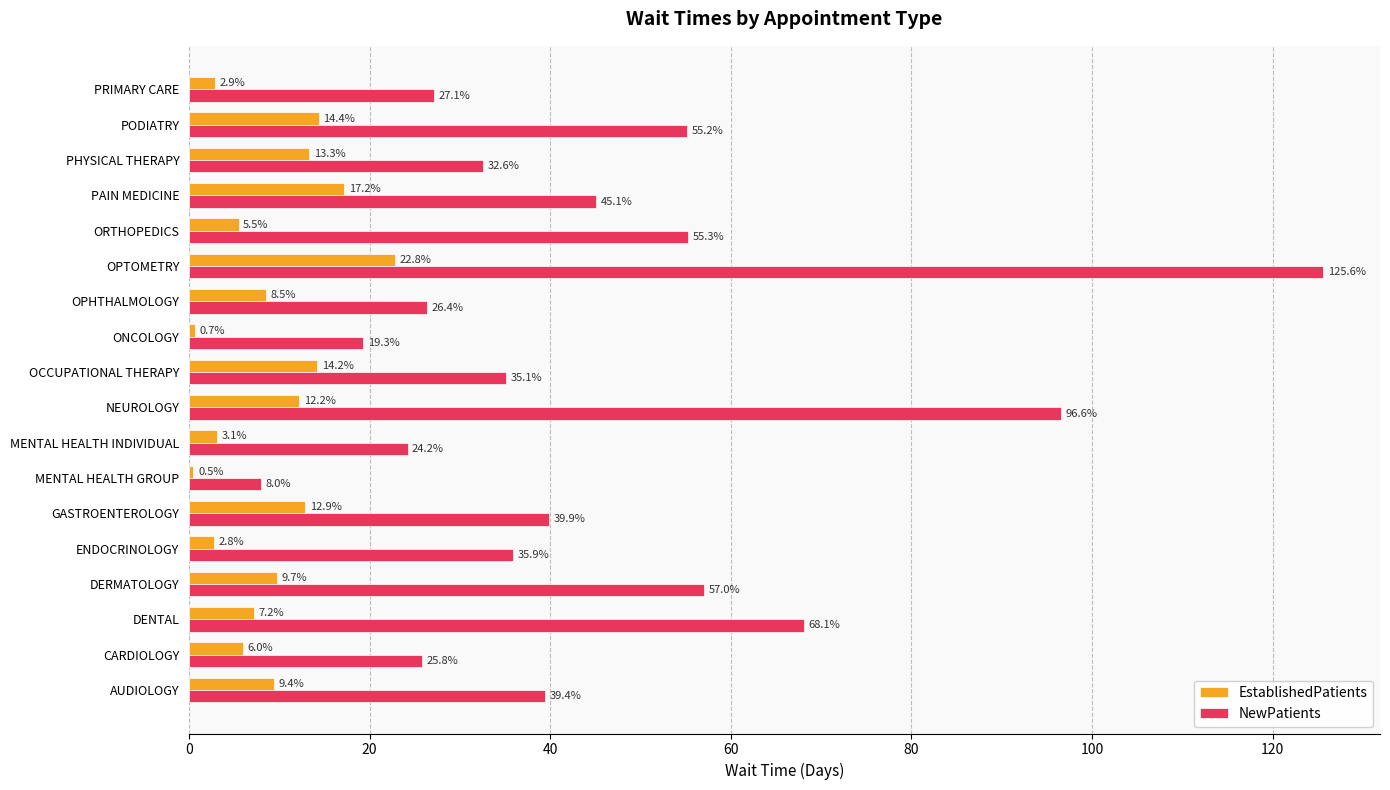

At which category does the chart reach its peak across all series?

OPTOMETRY